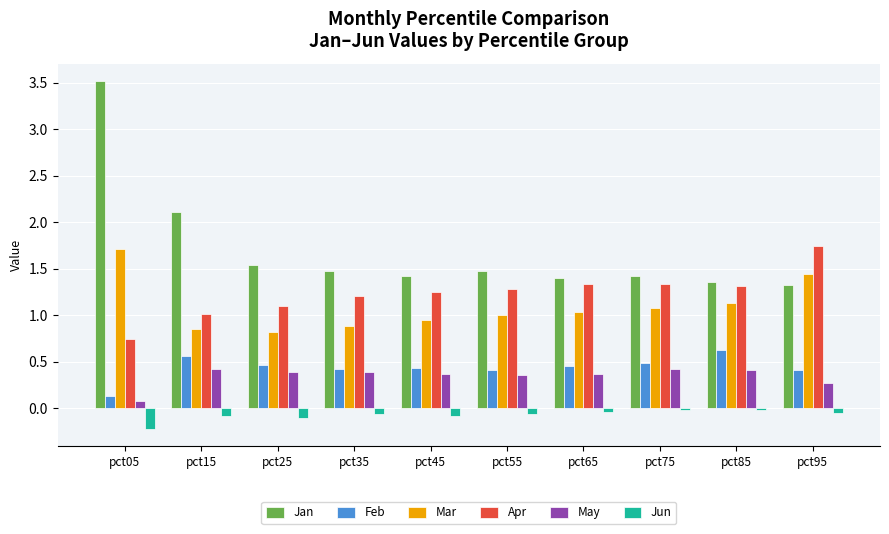

How many data points does each series have?

10